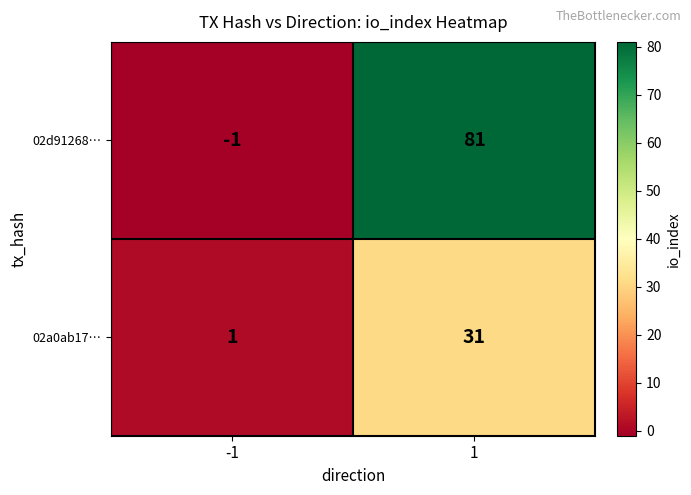

Is it true that 02a0ab17… equals 31 at 1?

True